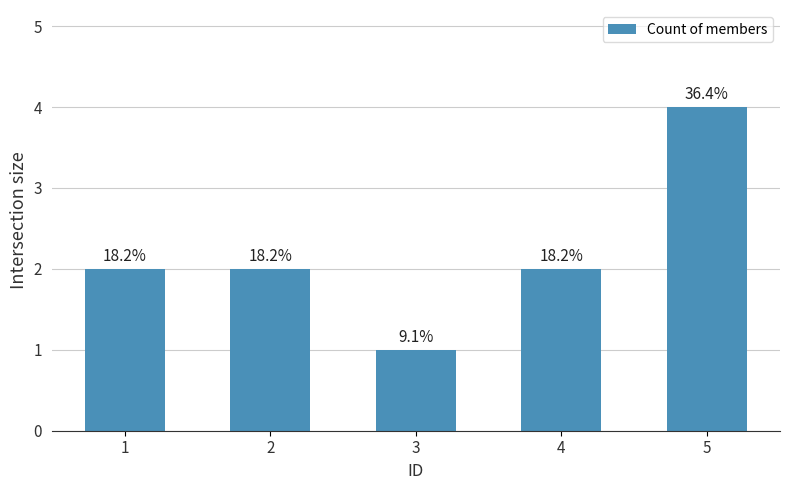

Where does the data first go above 2?

5